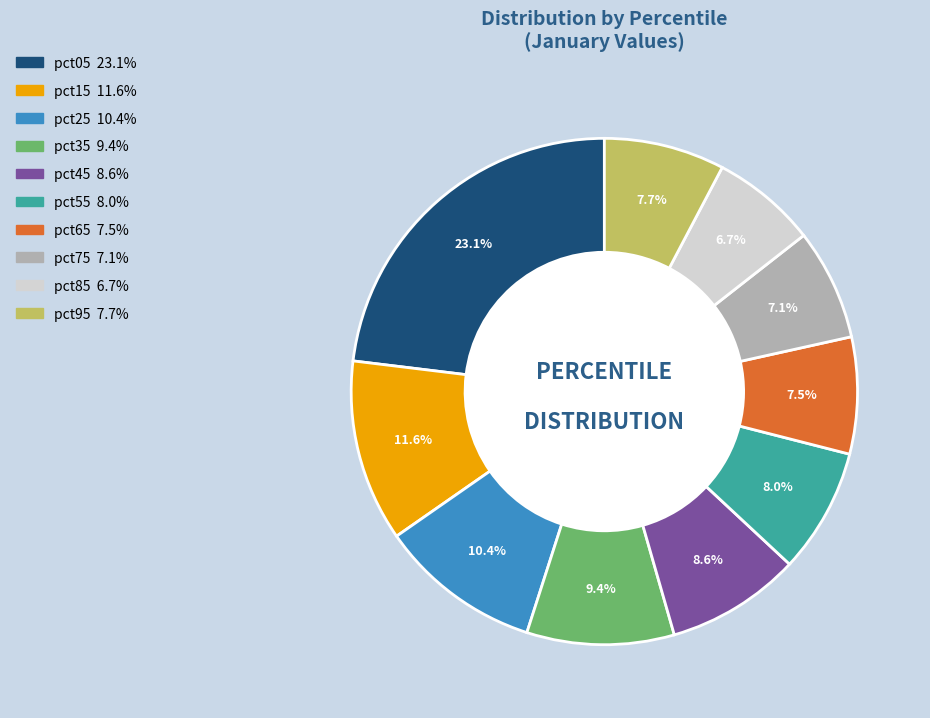

Approximately how many times larger is the value at pct35 compared to pct25?

0.9